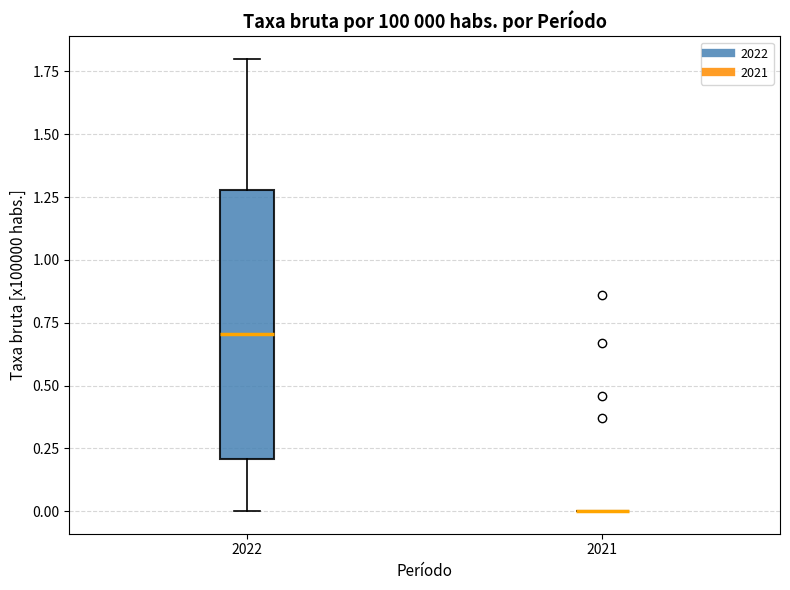

Which box is the tallest, from its lower edge to its upper edge?

2022